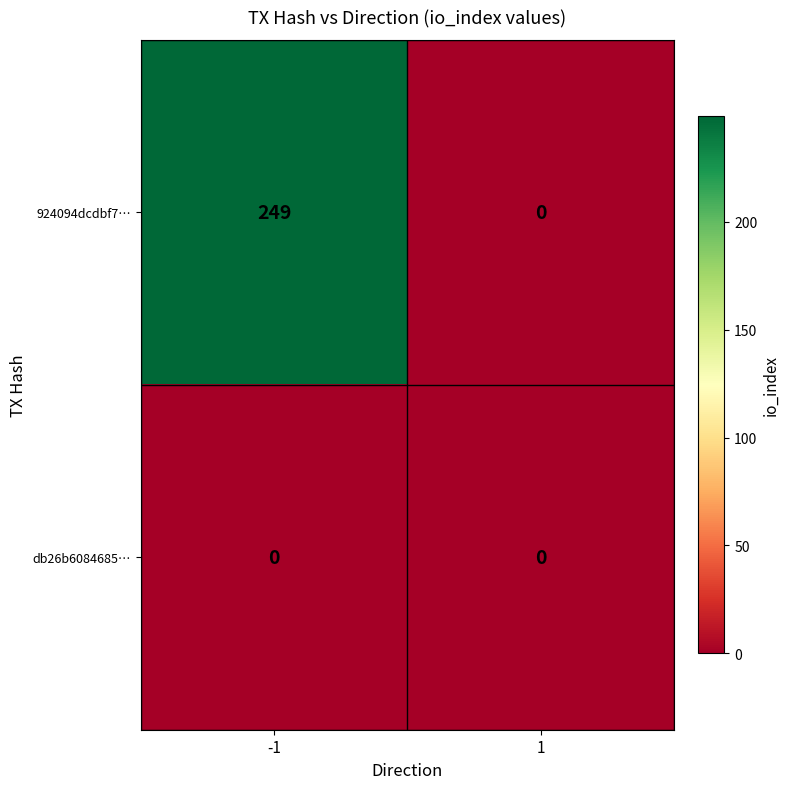

Reading left to right, extract all data points from this chart.

924094dcdbf7…: 249	0
db26b6084685…: 0	0